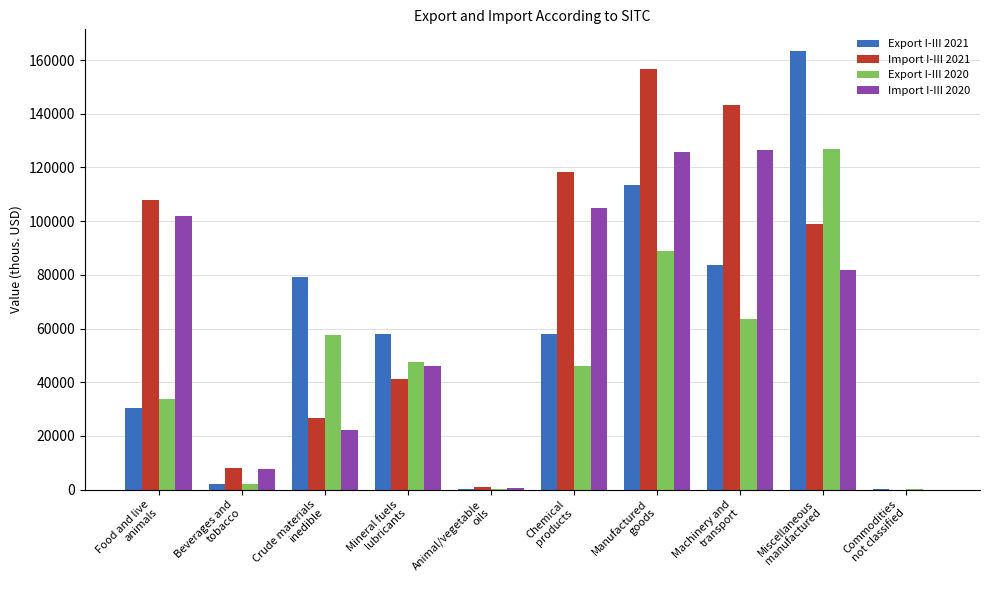

Count the number of categories in the chart.

10